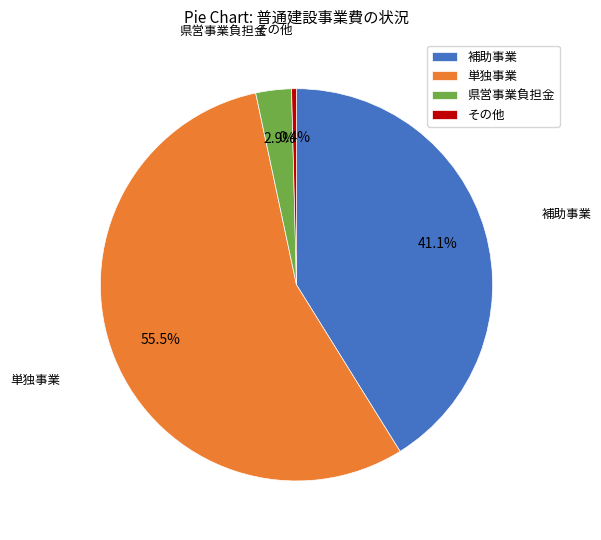

Between 単独事業 and その他, which is larger?

単独事業